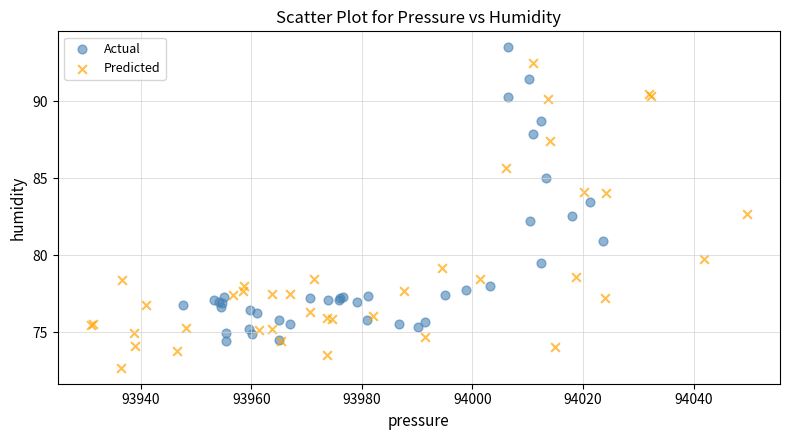

Which series reaches the minimum Y coordinate?

Predicted